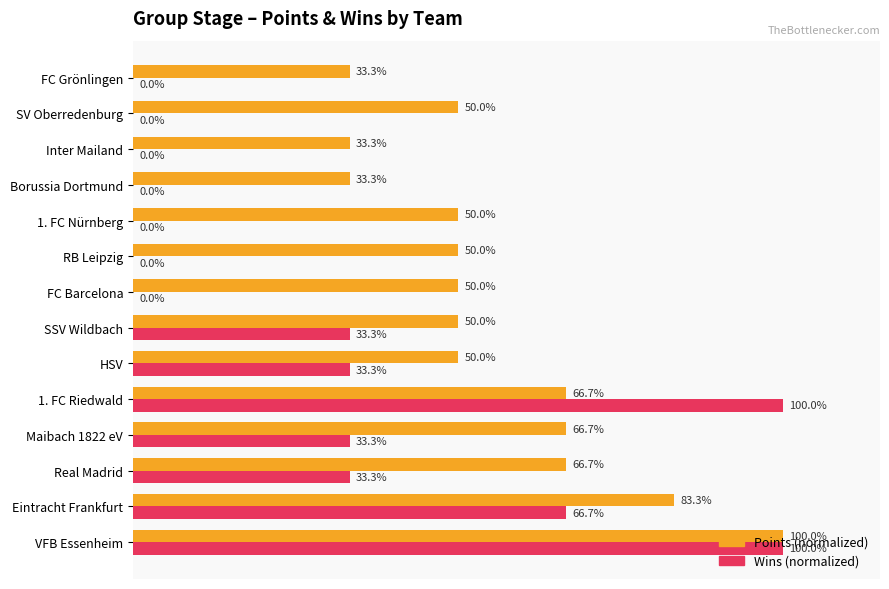

What are all the series names shown in the legend?

Points (normalized), Wins (normalized)